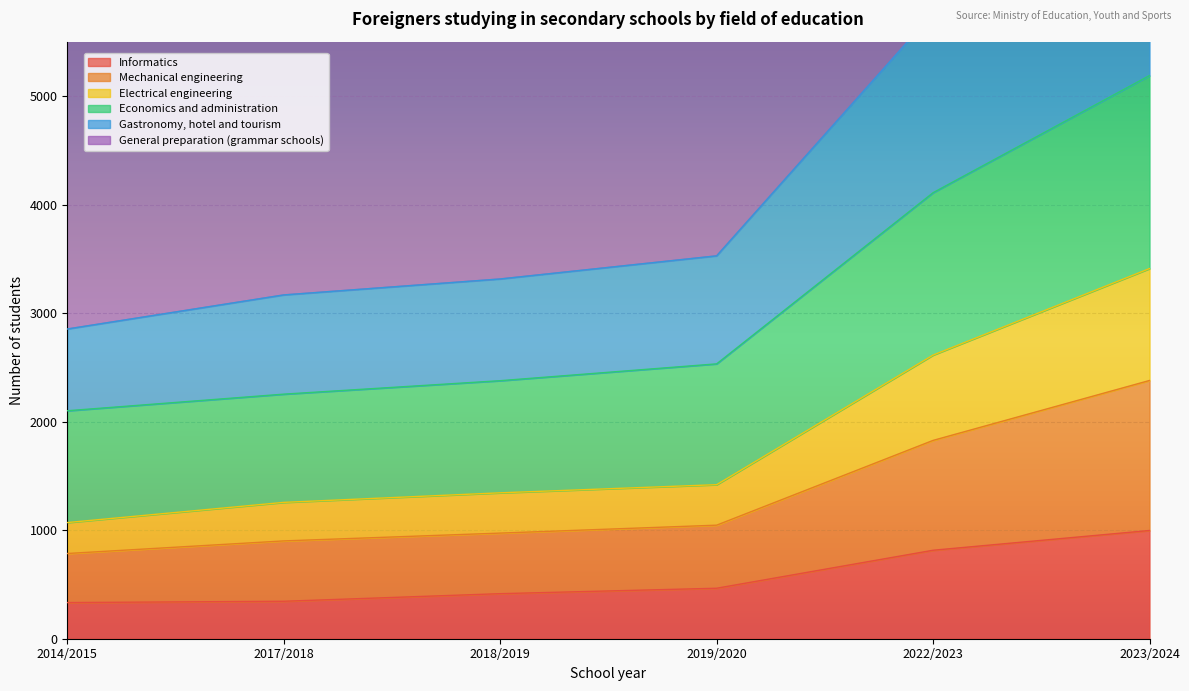

What position from the right is 2018/2019?

4